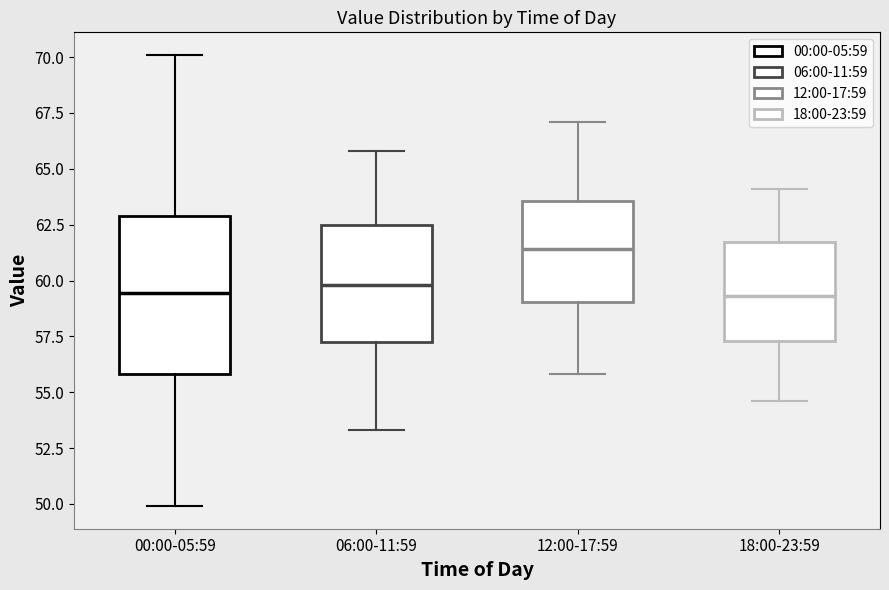

Which box is the tallest, from its lower edge to its upper edge?

00:00-05:59